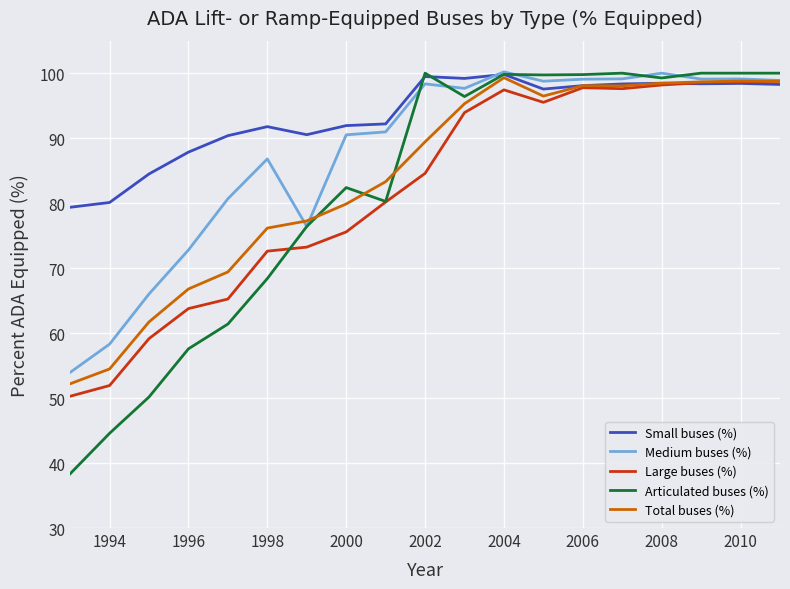

What is the lowest value of the Small buses (%) series?

79.4